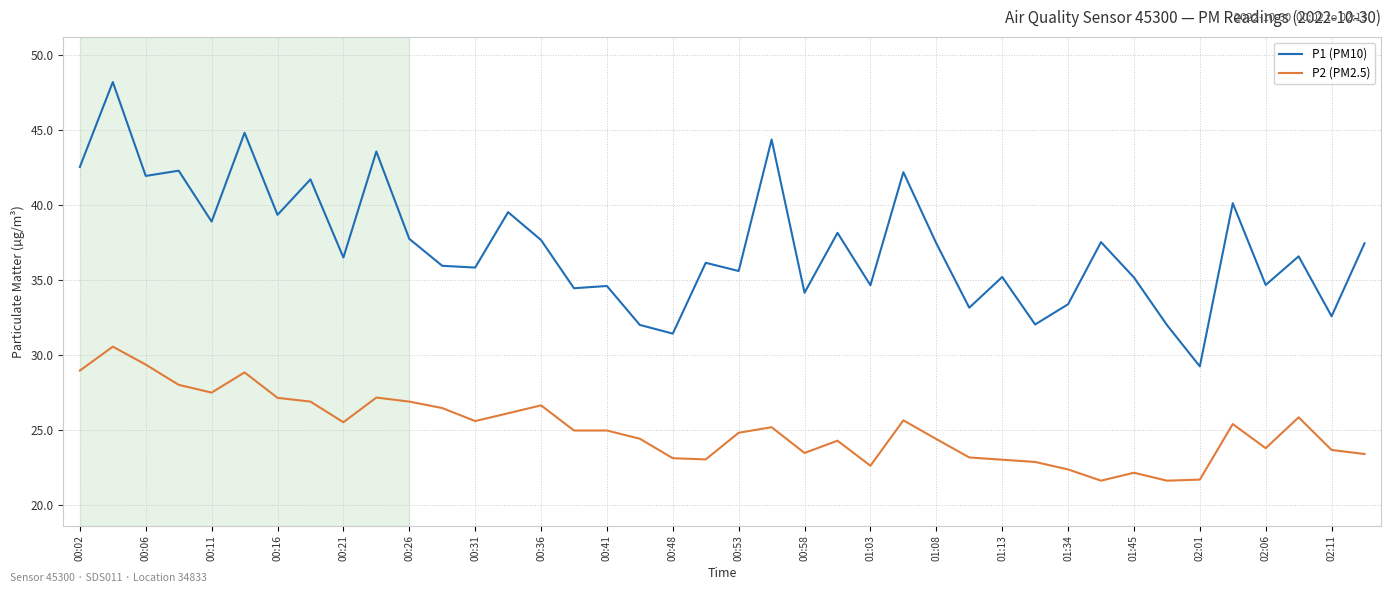

True or false: P2 (PM2.5) and P1 (PM10) cross at least once.

False